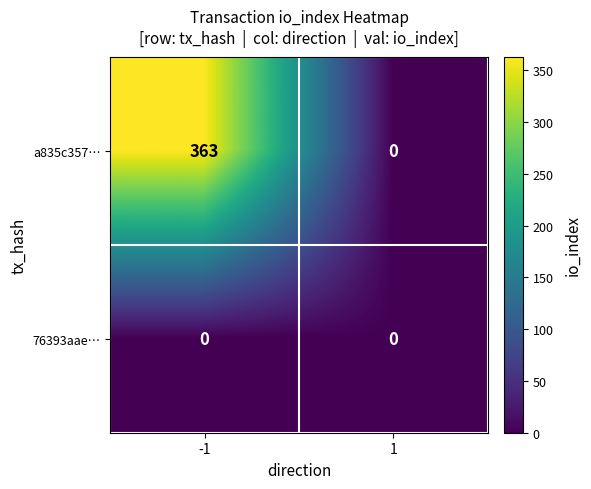

How many data points does each series have?

2